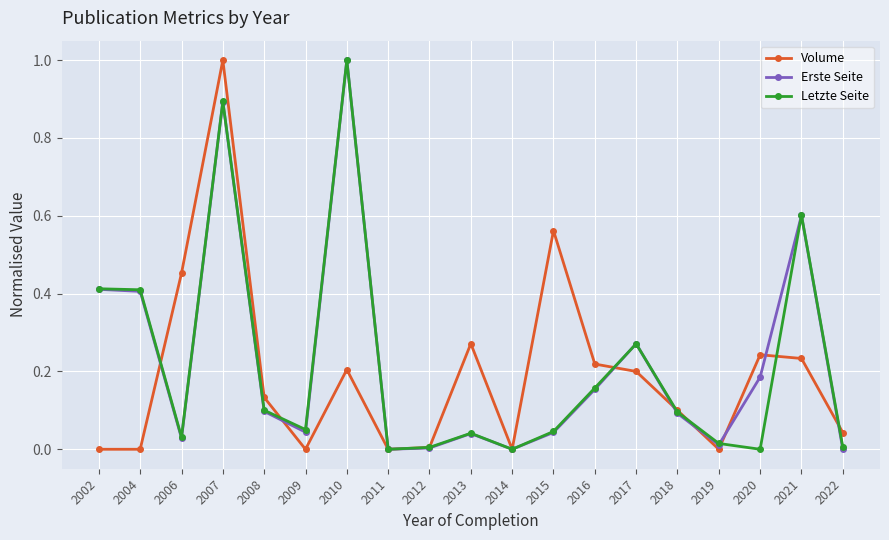

The value of Volume at 2007 is 0.6. True or false?

False